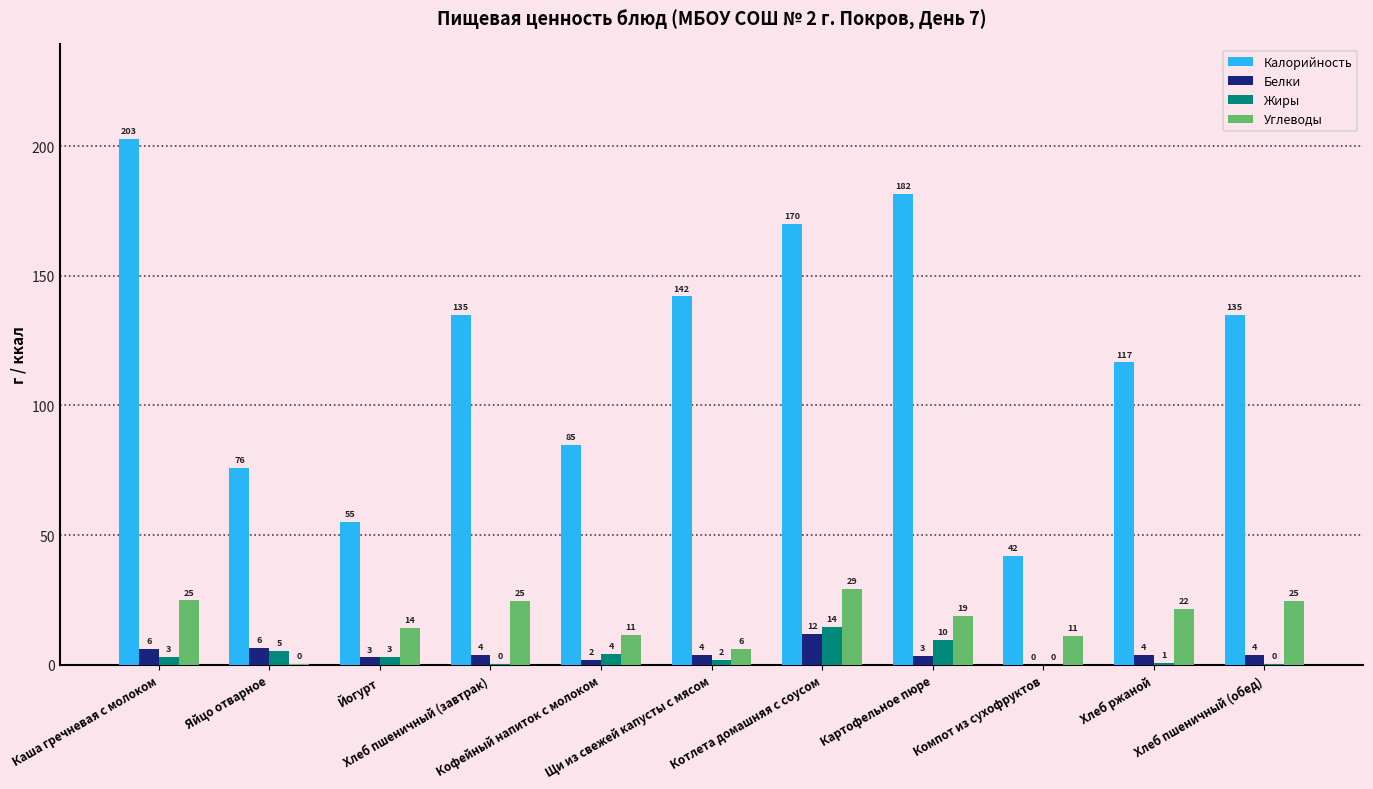

What is the maximum value for Белки?

11.8